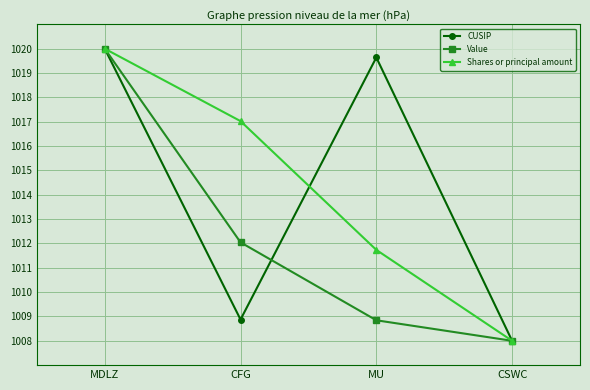

Where is CUSIP nearest to the value 1014?

CFG